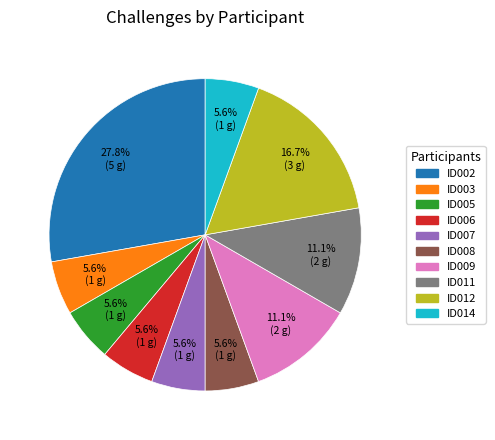

Is there any slice that represents more than half of the pie?

No